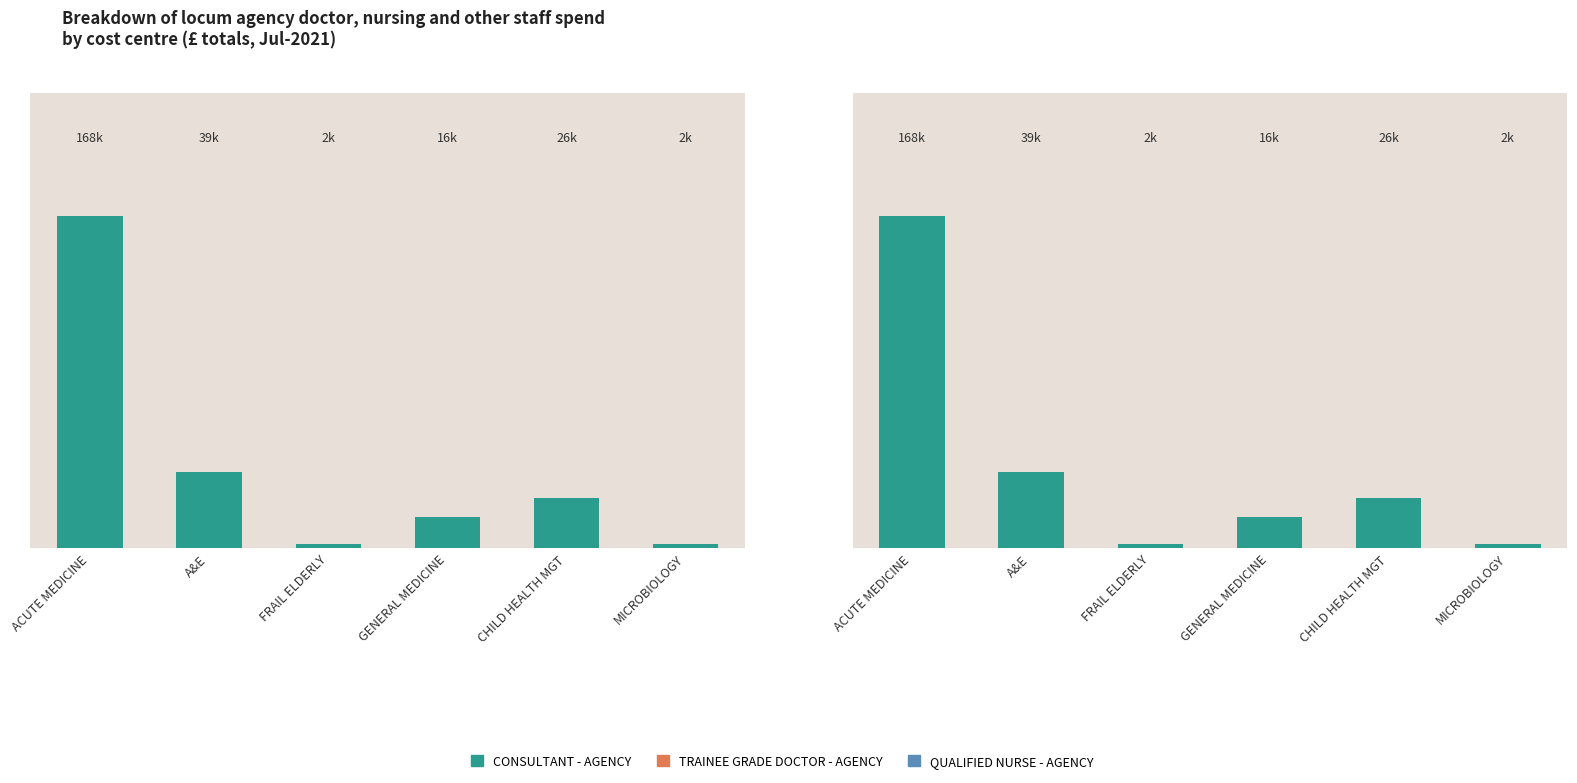

What is the smallest value displayed?

2036.2